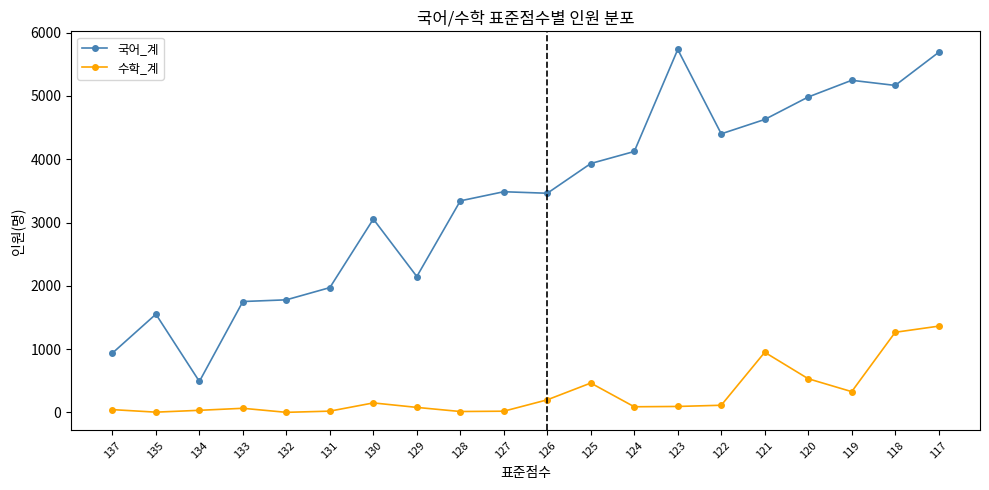

In 국어_계, how many points are higher than both neighbors (excluding endpoints)?

5